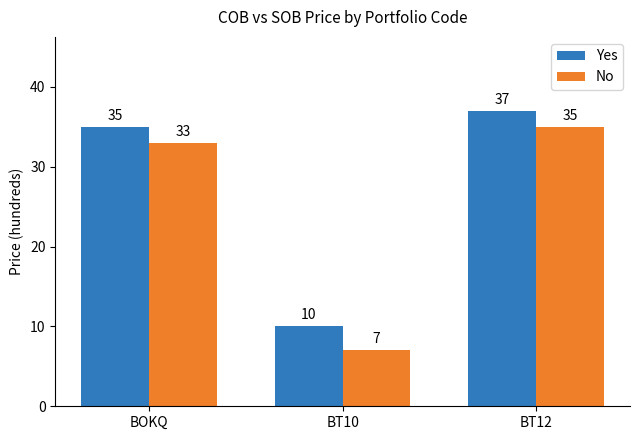

Reading right to left, transcribe all the data shown in this chart.

Yes: BT12=37	BT10=10	BOKQ=35
No: BT12=35	BT10=7	BOKQ=33